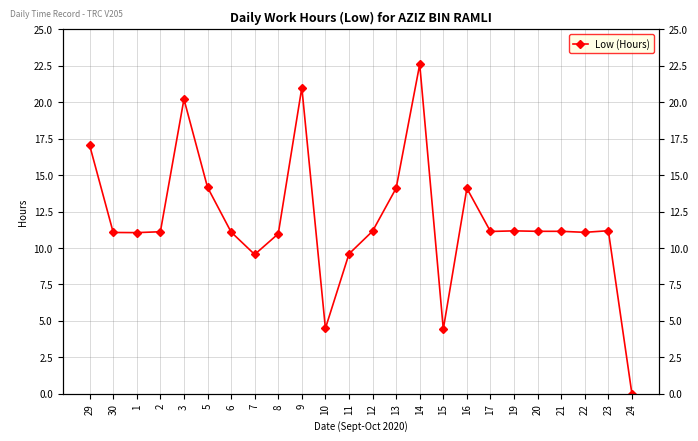

At which category does the chart reach its peak across all series?

14